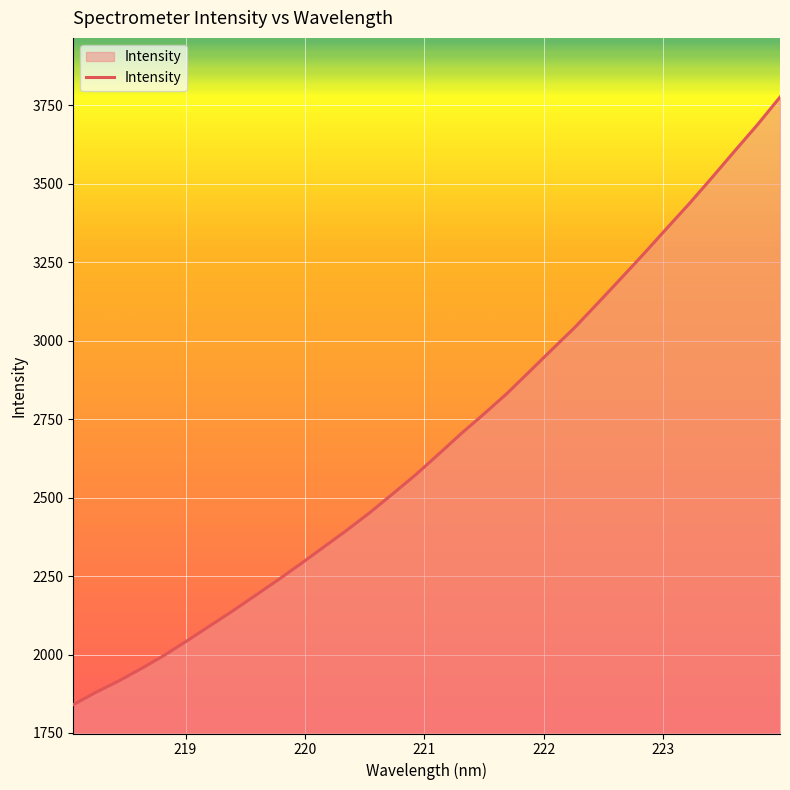

Does the chart display data point markers on the line(s)?

No